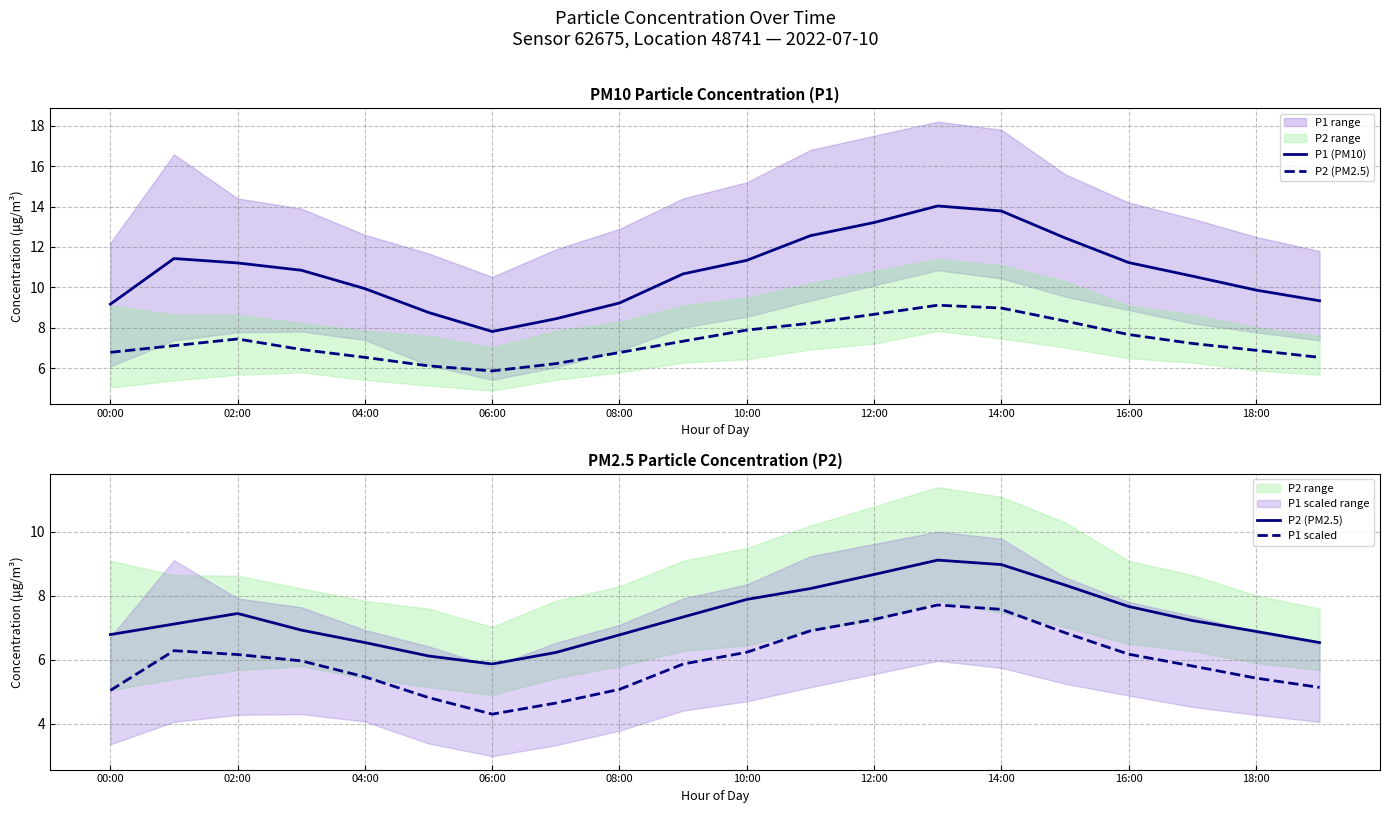

At which label does P2 (PM2.5) reach its peak?

13